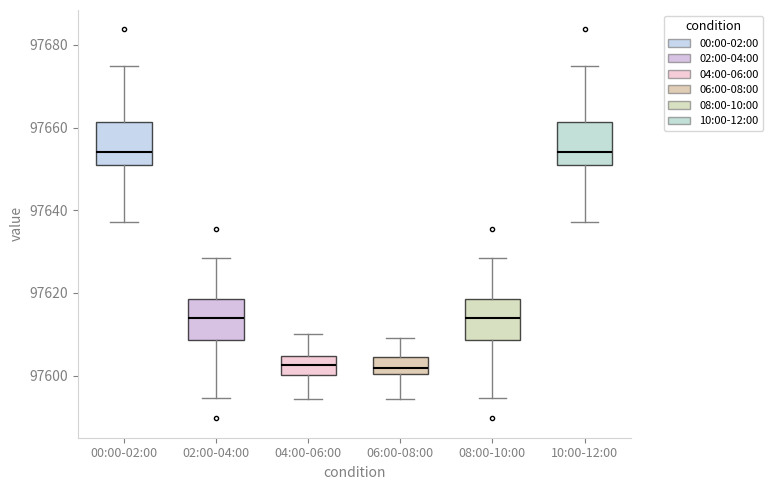

Where is the lower edge of the box for 10:00-12:00 on the y-axis? The values are not printed on the chart, so give them approximately, as read against the axis.

97650